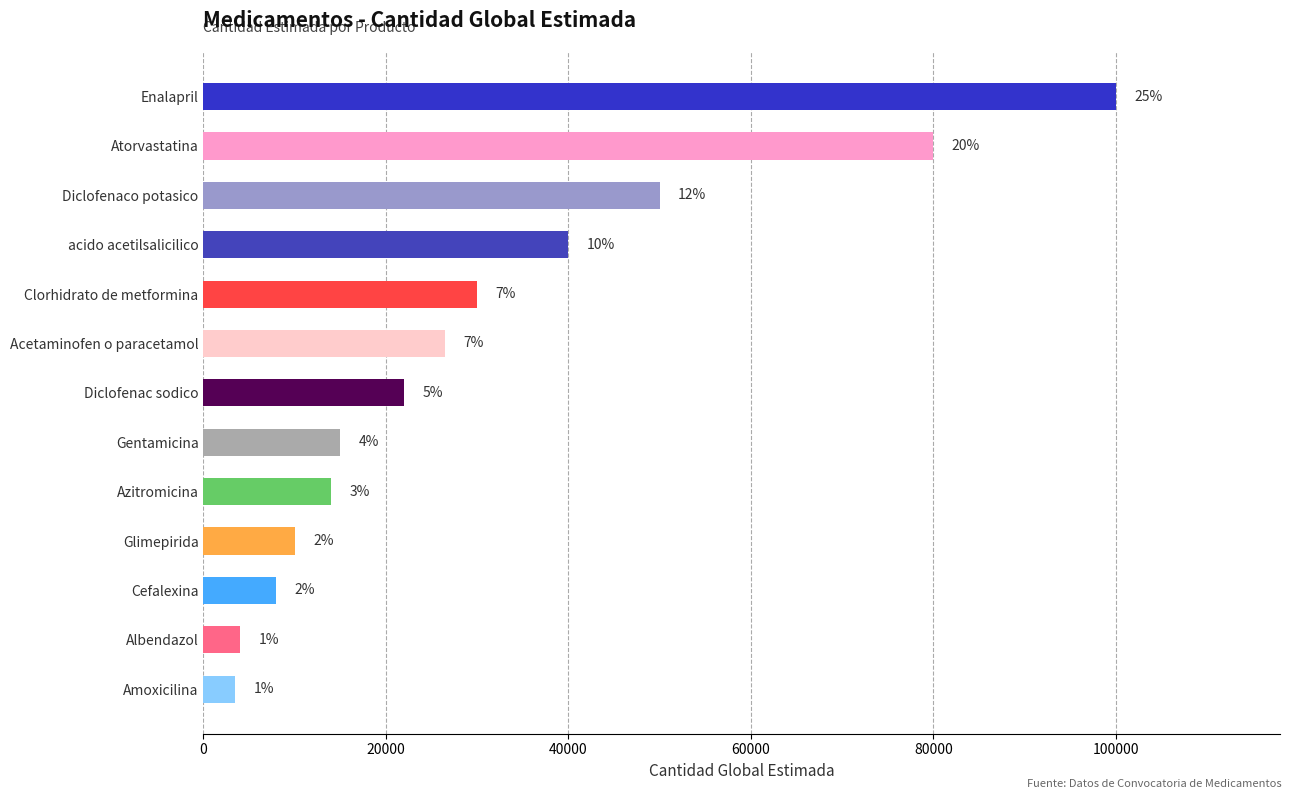

Are the bars horizontal?

Yes